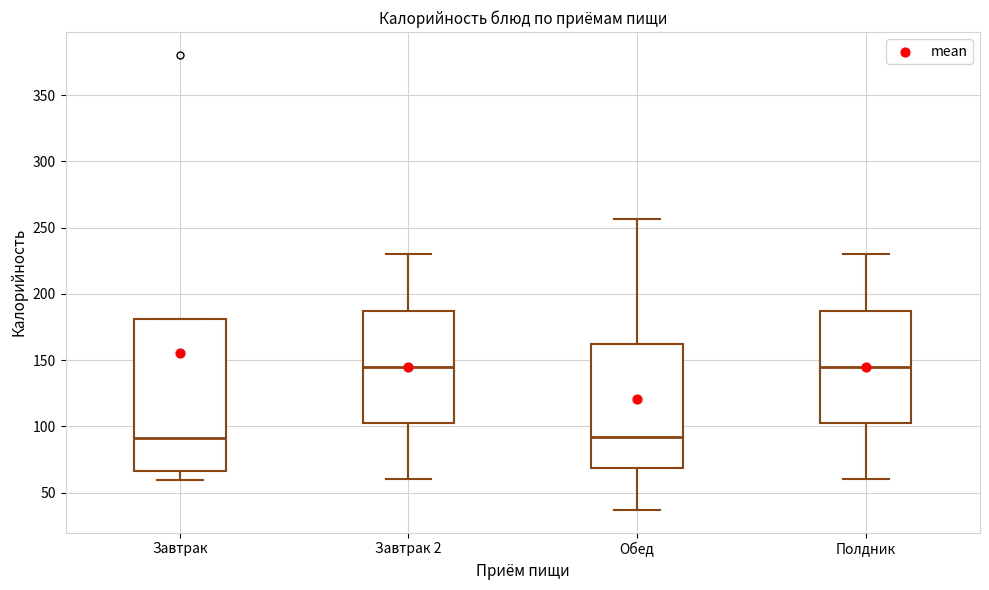

Reading left to right, read every box against the y-axis: the position of its median line, the range the box covers, and the ends of its whiskers. The values are not printed on the chart, so give them approximately, as read against the axis.

Завтрак: median 90, box 65 to 180, whiskers 60 to 180
Завтрак 2: median 145, box 105 to 185, whiskers 60 to 230
Обед: median 90, box 70 to 160, whiskers 35 to 255
Полдник: median 145, box 105 to 185, whiskers 60 to 230